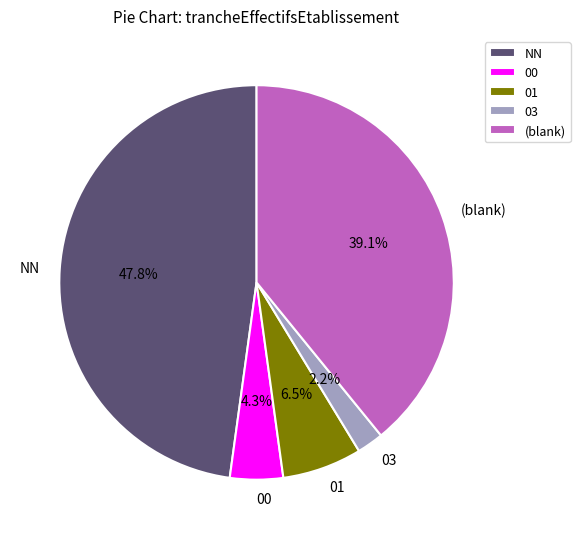

How many segments does this pie chart have?

5